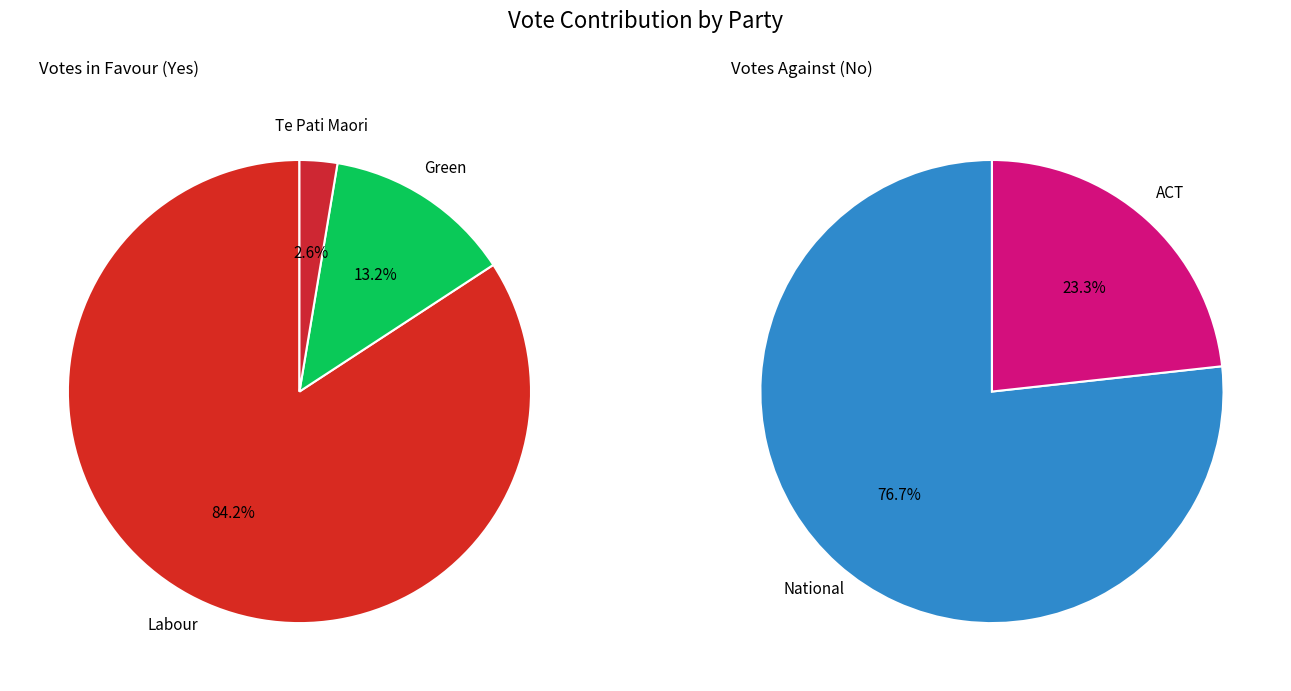

Is there a majority slice in this chart?

Yes